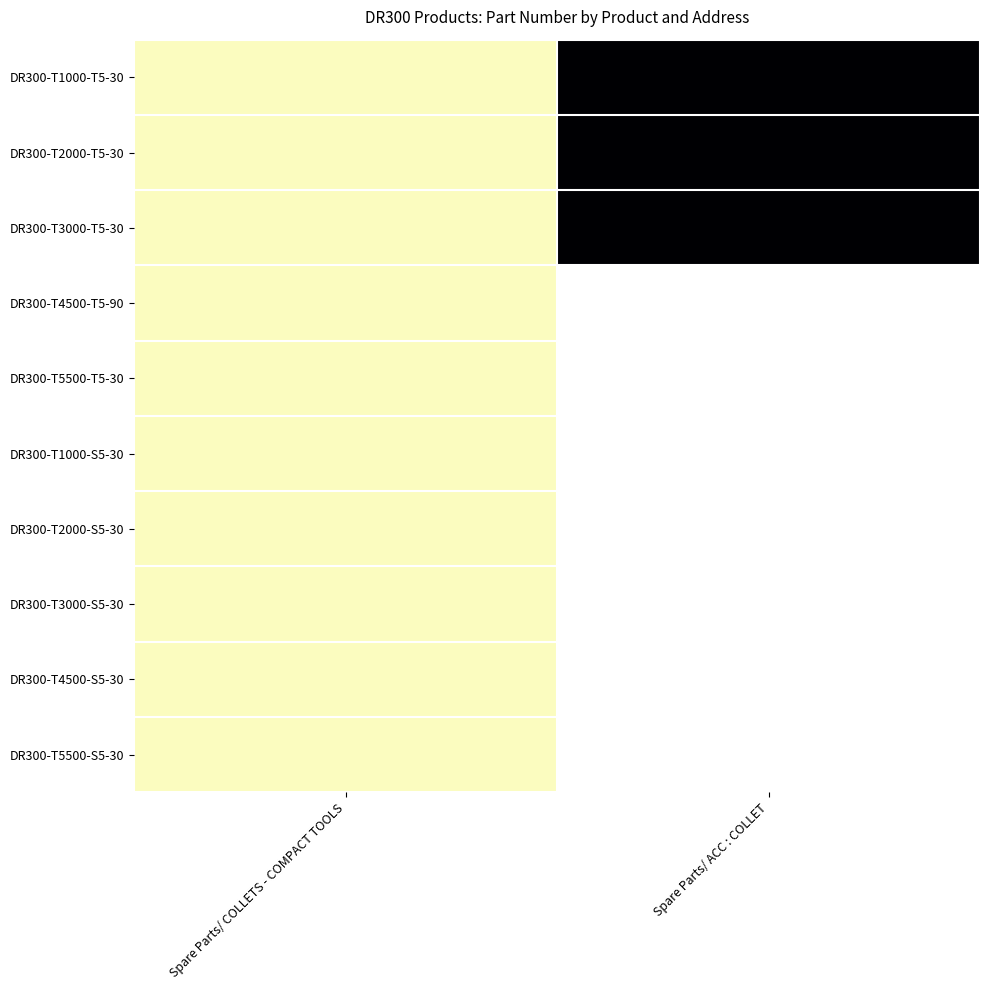

Between Spare Parts/ COLLETS - COMPACT TOOLS and Spare Parts/ ACC : COLLET, which is larger?

Spare Parts/ ACC : COLLET